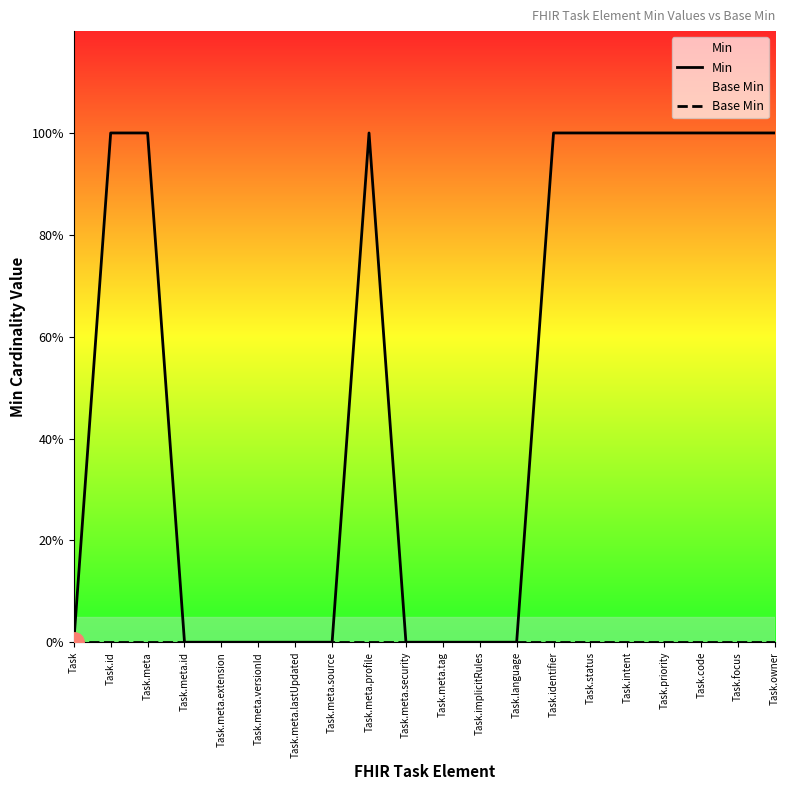

How many lines are shown in the chart?

2